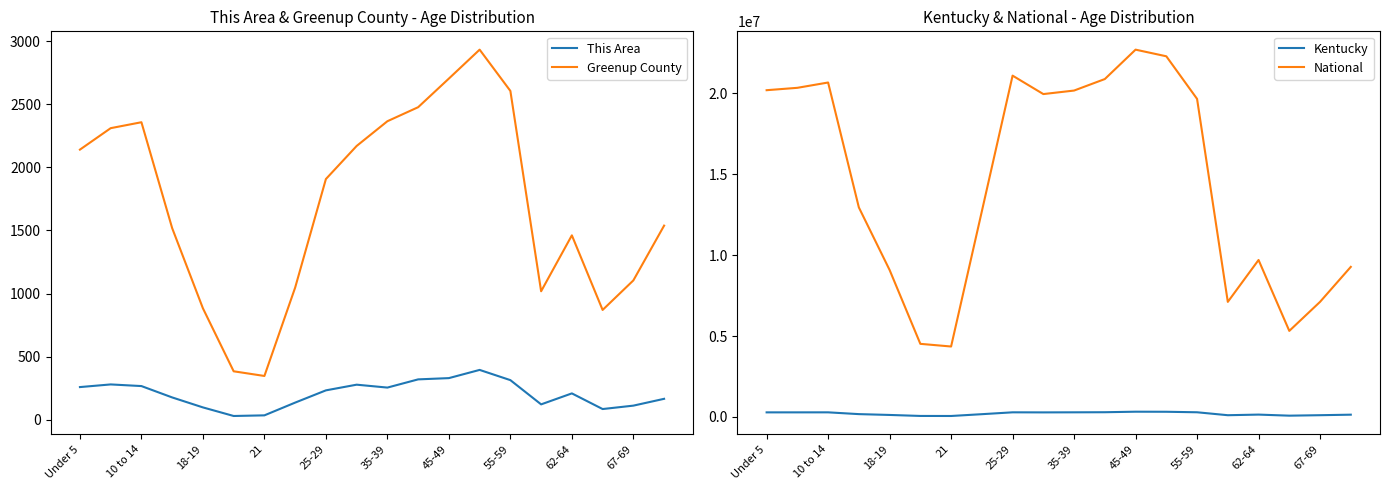

True or false: This Area and Greenup County cross at least once.

False